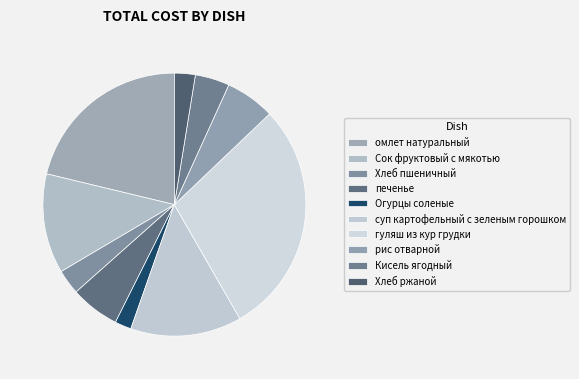

Between Хлеб ржаной and Хлеб пшеничный, which is larger?

Хлеб пшеничный